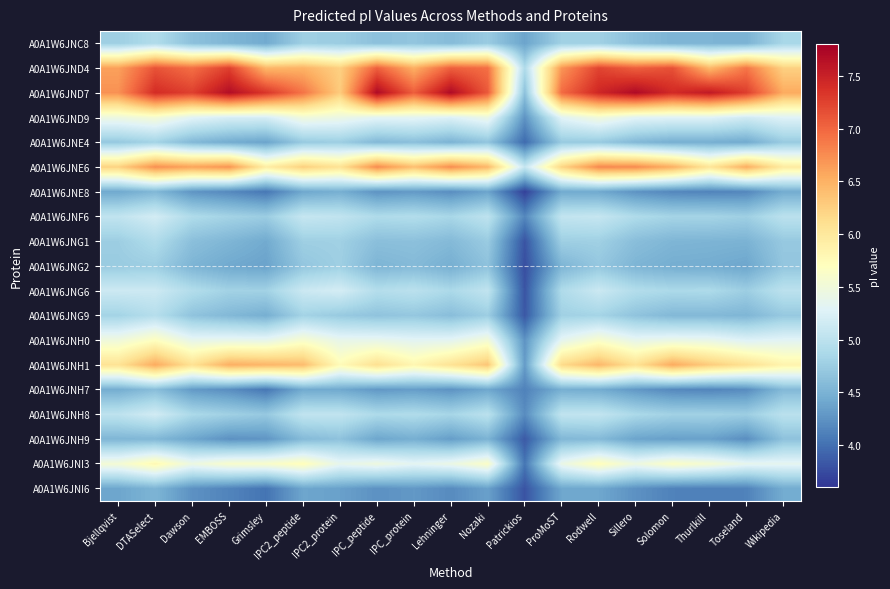

What is the smallest value displayed?

3.7